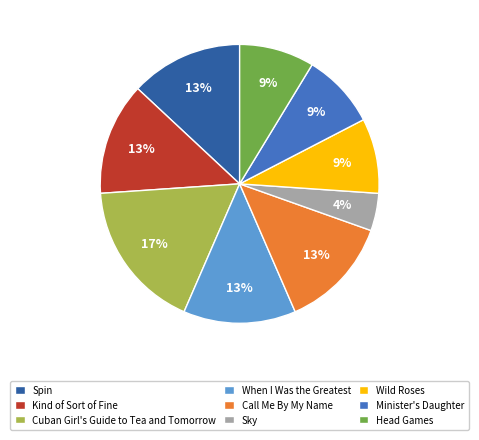

To the nearest percent, what is the difference between the Call Me By My Name and Kind of Sort of Fine slice percentages?

0%